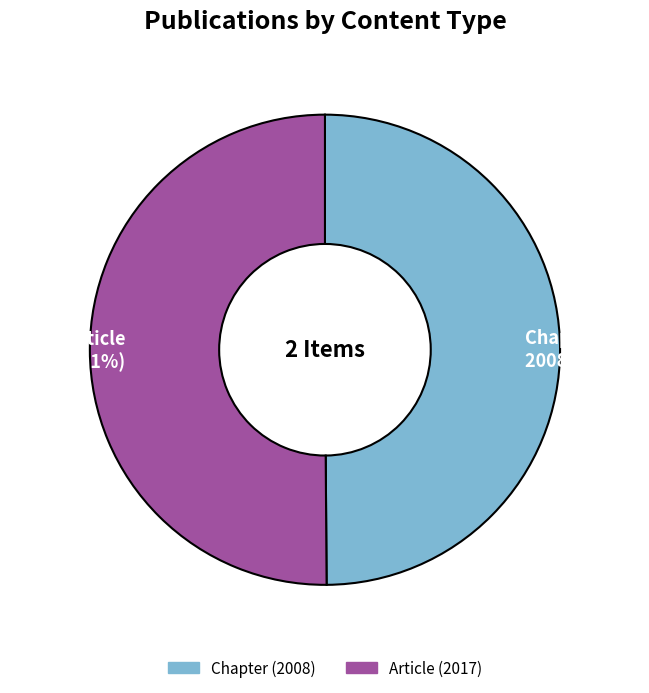

What is the ratio of the value at Chapter to the value at Article?

1.0